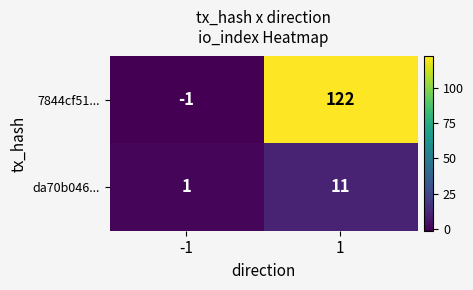

What is the sum of the da70b046... values at -1 and 1?

12